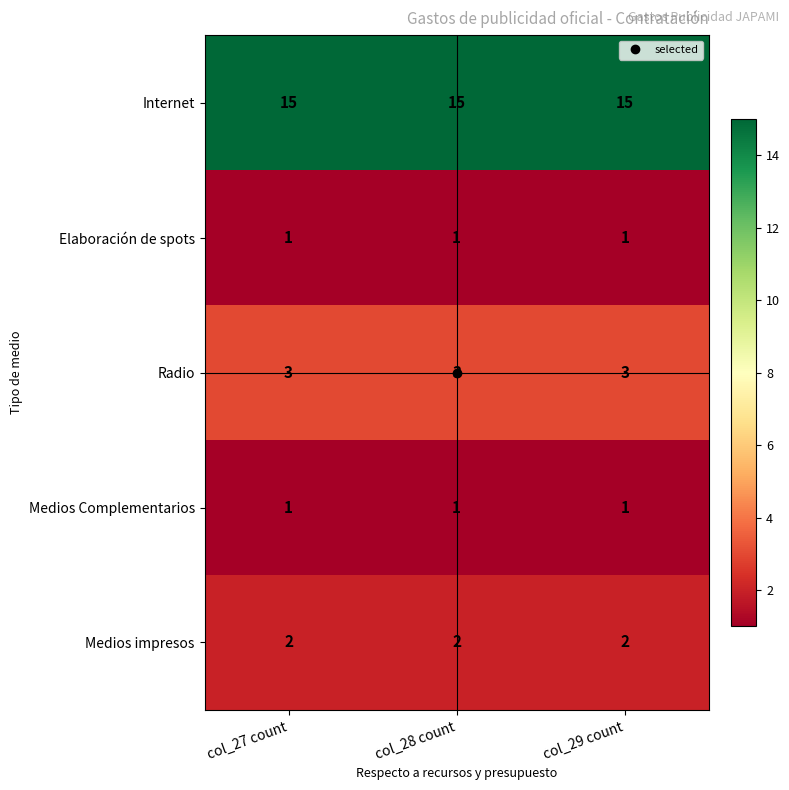

At how many categories does at least one series exceed 13?

3